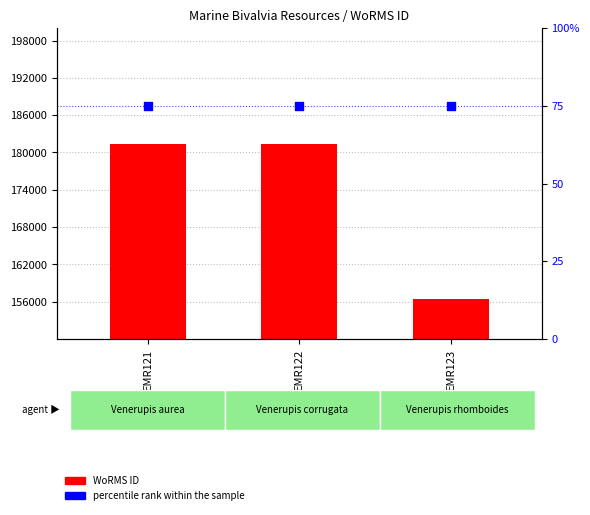

At which category is the sum across all series the highest?

EMR122